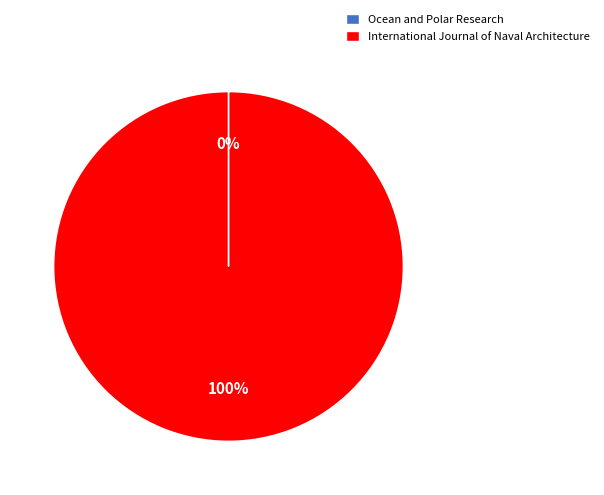

To the nearest percent, what is the average slice percentage?

50%